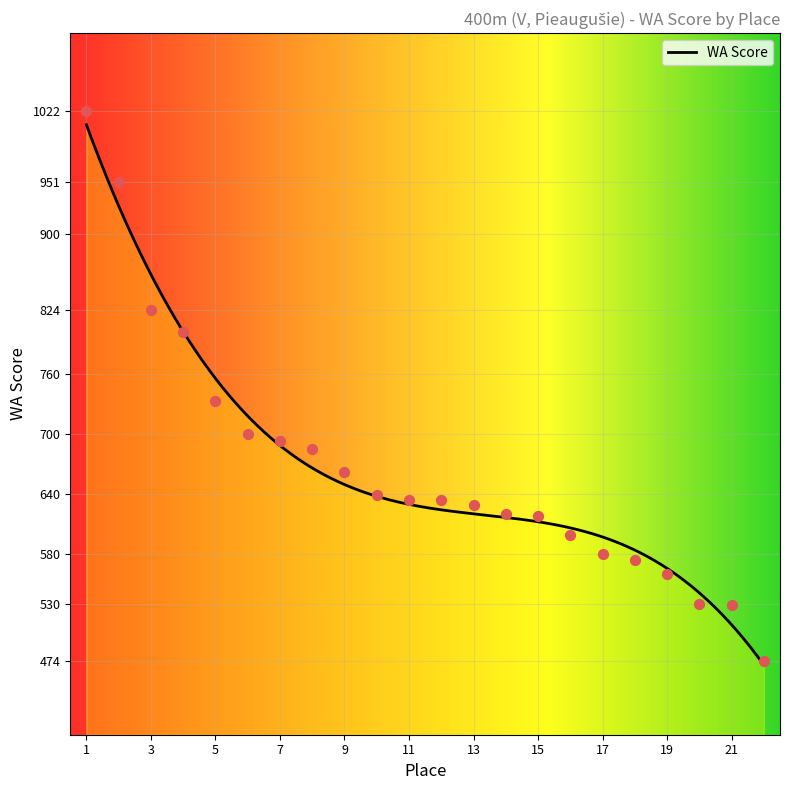

What is the ratio of the value at 5 to the value at 8?

1.1